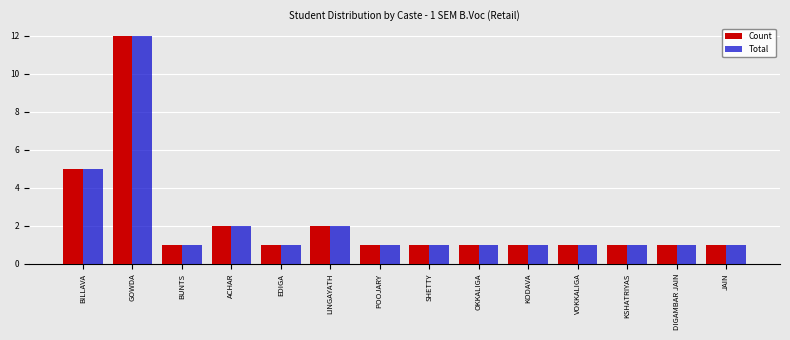

What is the minimum value for Count?

1